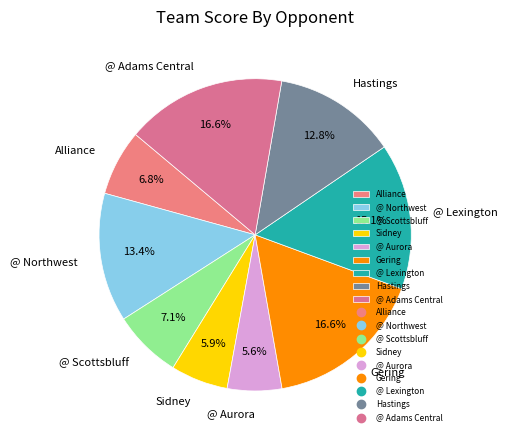

To the nearest percent, what percentage of the pie is @ Scottsbluff?

7%